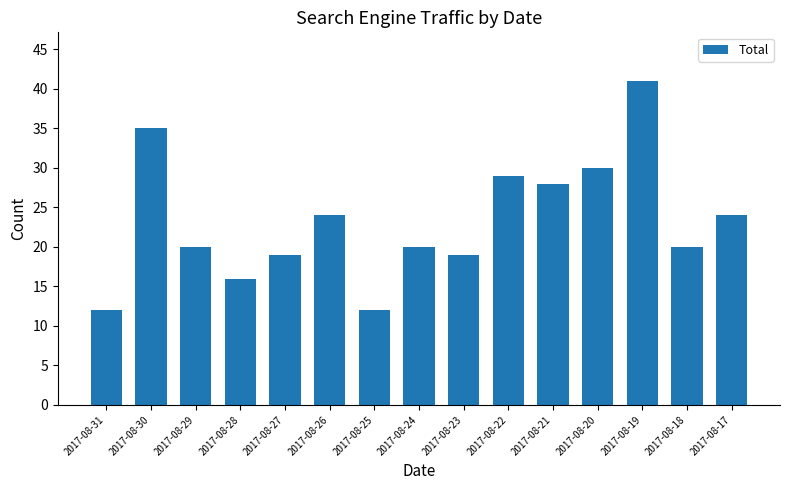

What is the sum of the values at 2017-08-23 and 2017-08-20?

49